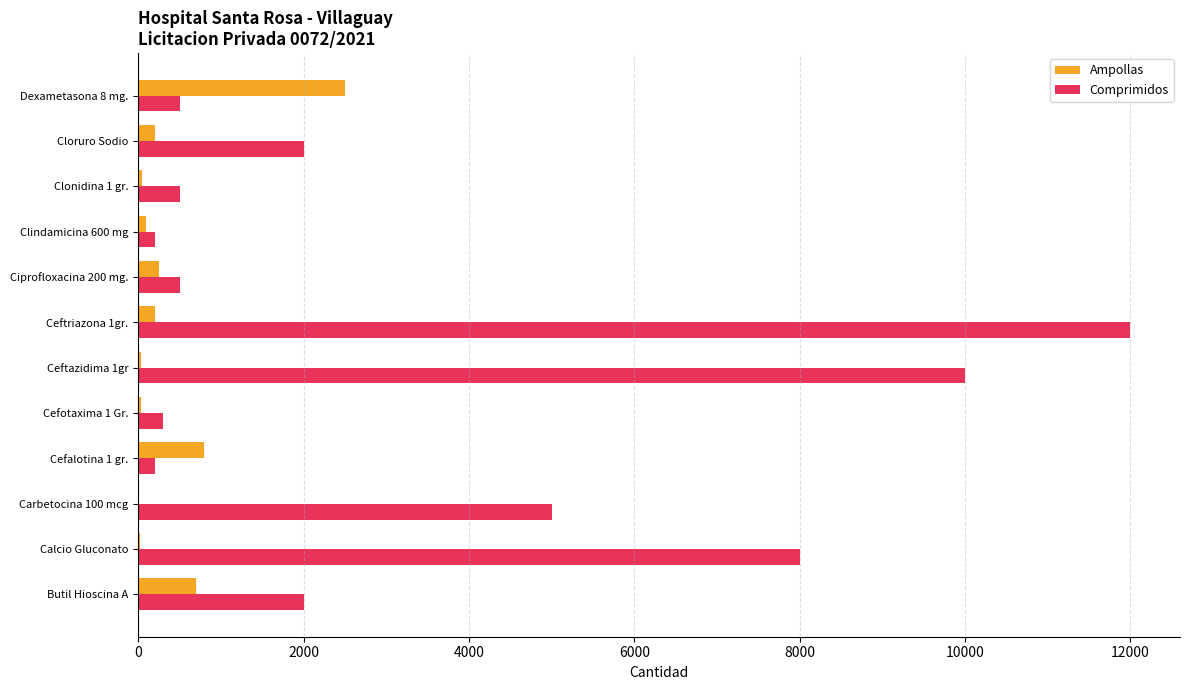

What is the greatest value displayed?

12000